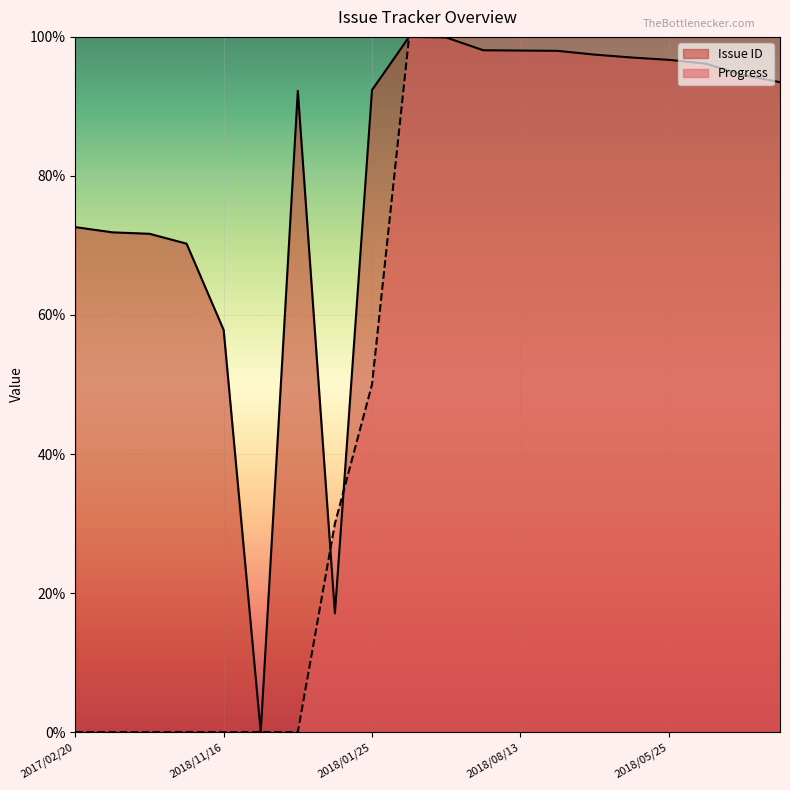

Which series changed the most between 2018/08/07 and 2018/08/13?

Issue ID